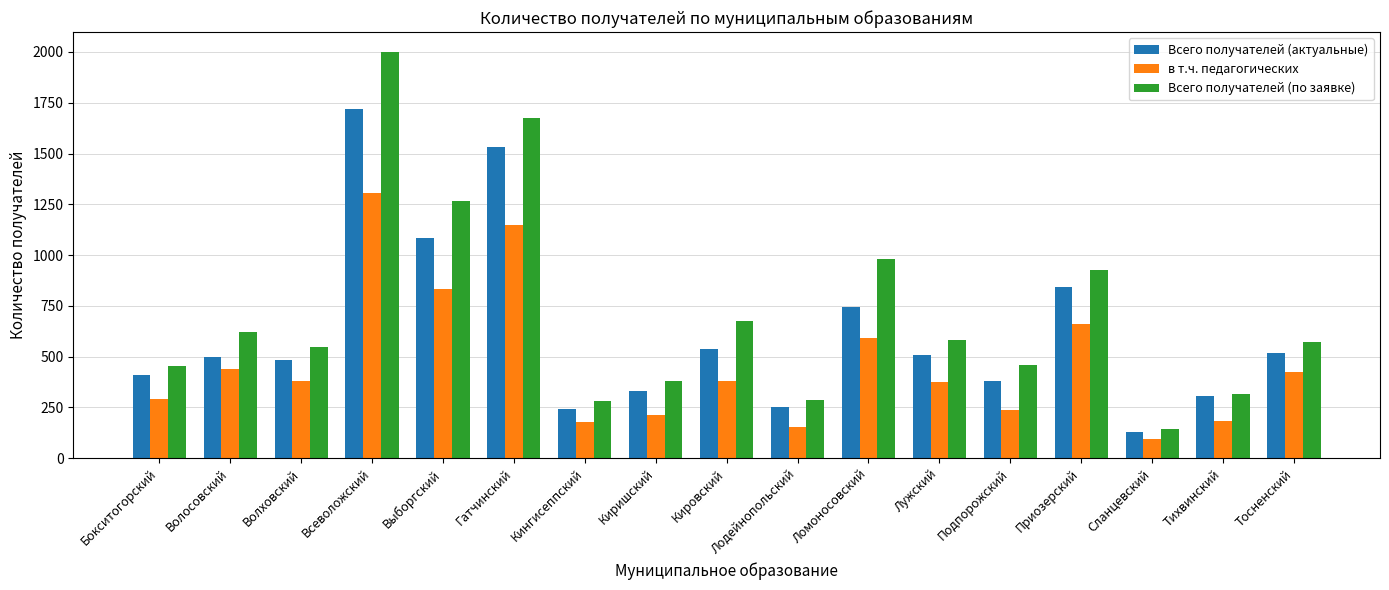

What is the minimum value shown in the chart?

93